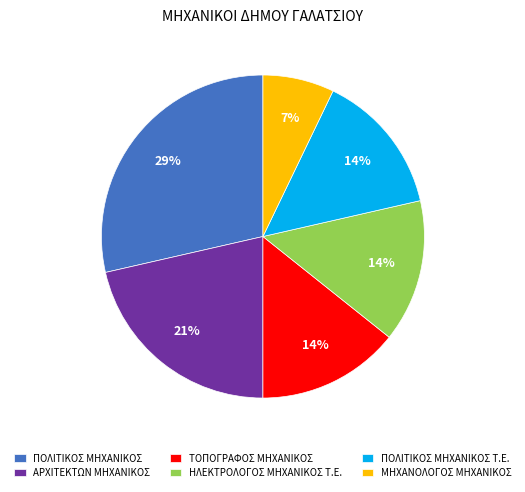

Does ΗΛΕΚΤΡΟΛΟΓΟΣ ΜΗΧΑΝΙΚΟΣ Τ.Ε. represent more than half of the total?

No